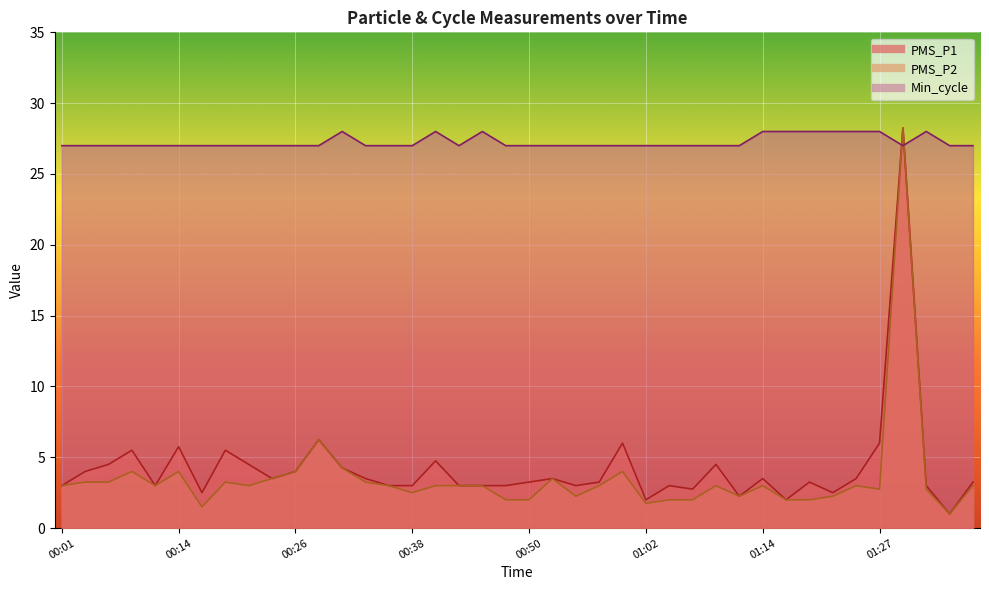

What is the total value across all series at 00:31?

36.5